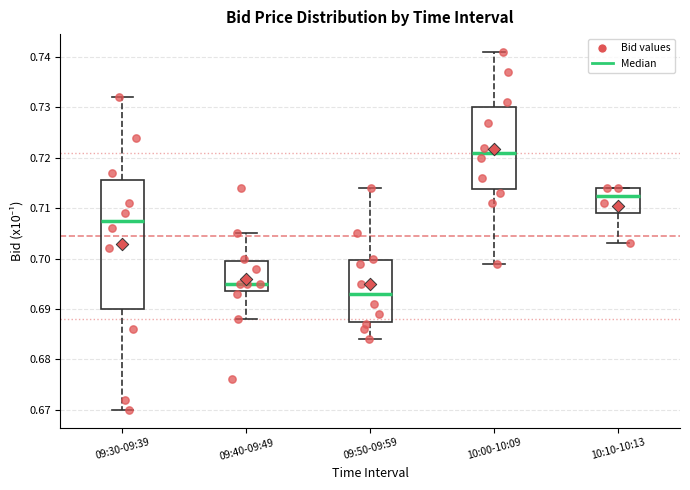

Reading left to right, read every box against the y-axis: the position of its median line, the range the box covers, and the ends of its whiskers. The values are not printed on the chart, so give them approximately, as read against the axis.

09:30-09:39: median 0.708, box 0.690 to 0.716, whiskers 0.670 to 0.732
09:40-09:49: median 0.695, box 0.694 to 0.700, whiskers 0.688 to 0.705
09:50-09:59: median 0.693, box 0.688 to 0.700, whiskers 0.684 to 0.714
10:00-10:09: median 0.721, box 0.714 to 0.730, whiskers 0.699 to 0.741
10:10-10:13: median 0.713, box 0.709 to 0.714, whiskers 0.703 to 0.714